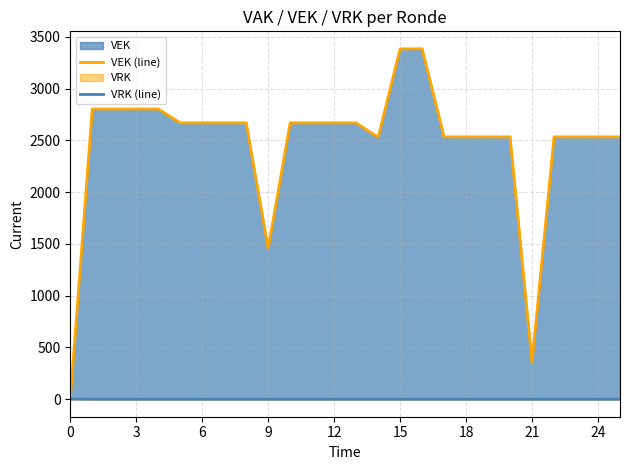

How many values in VRK (line) are above zero?

1